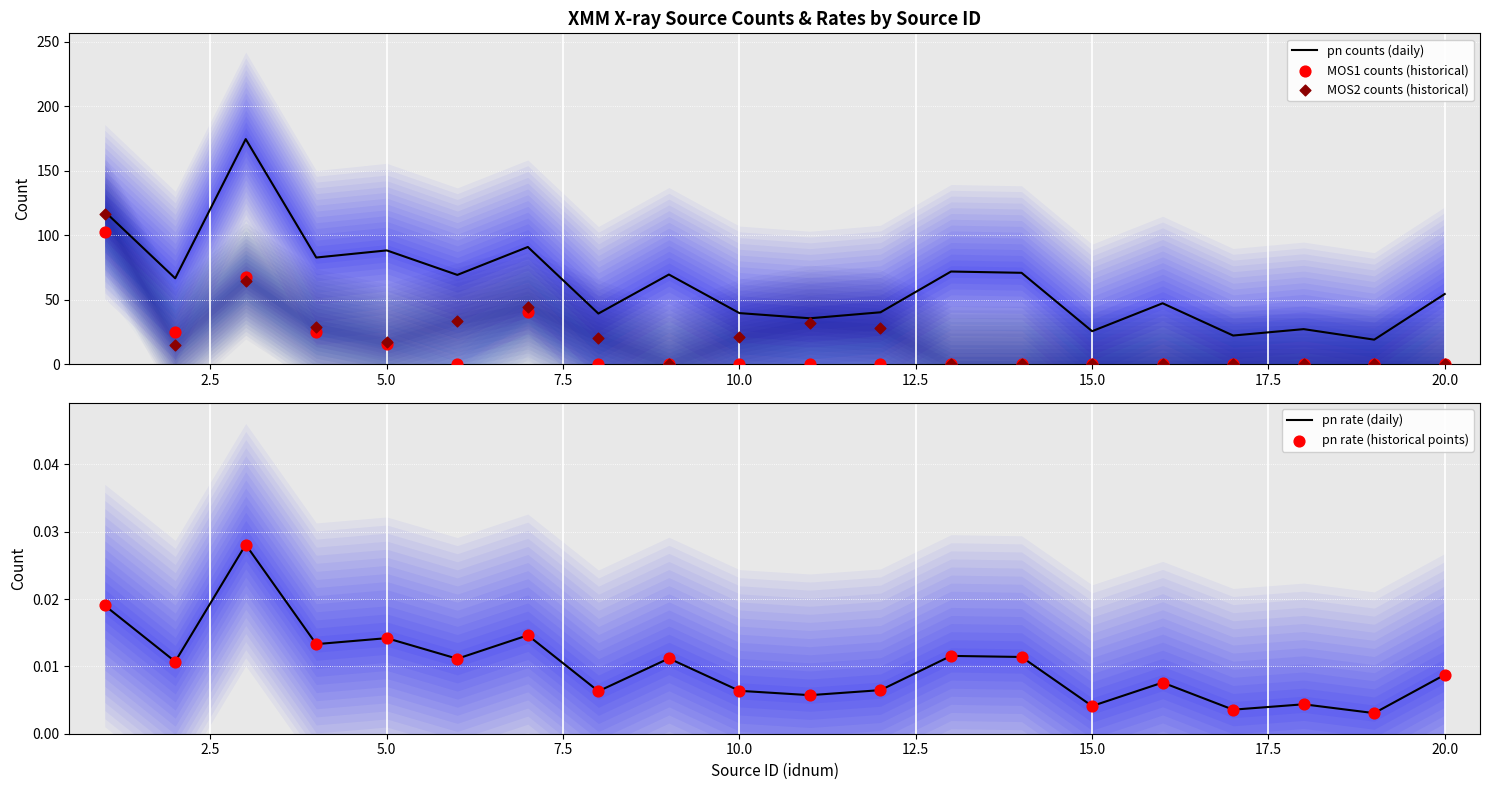

What are all the series names shown in the legend?

pn counts (daily), MOS1 counts (historical), MOS2 counts (historical), pn rate (daily), pn rate (historical points)